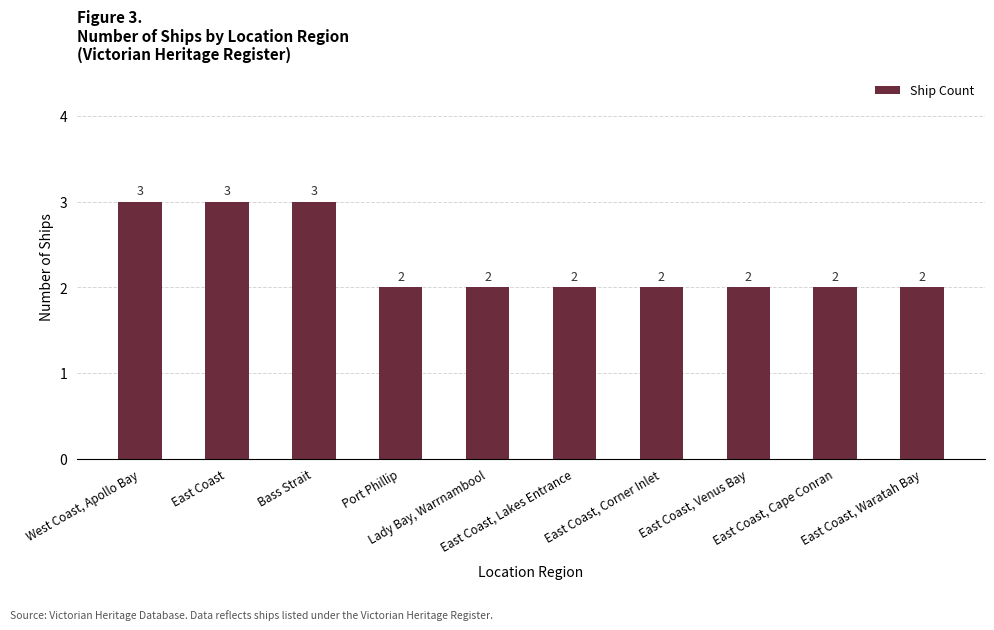

What is the maximum value shown in the chart?

3